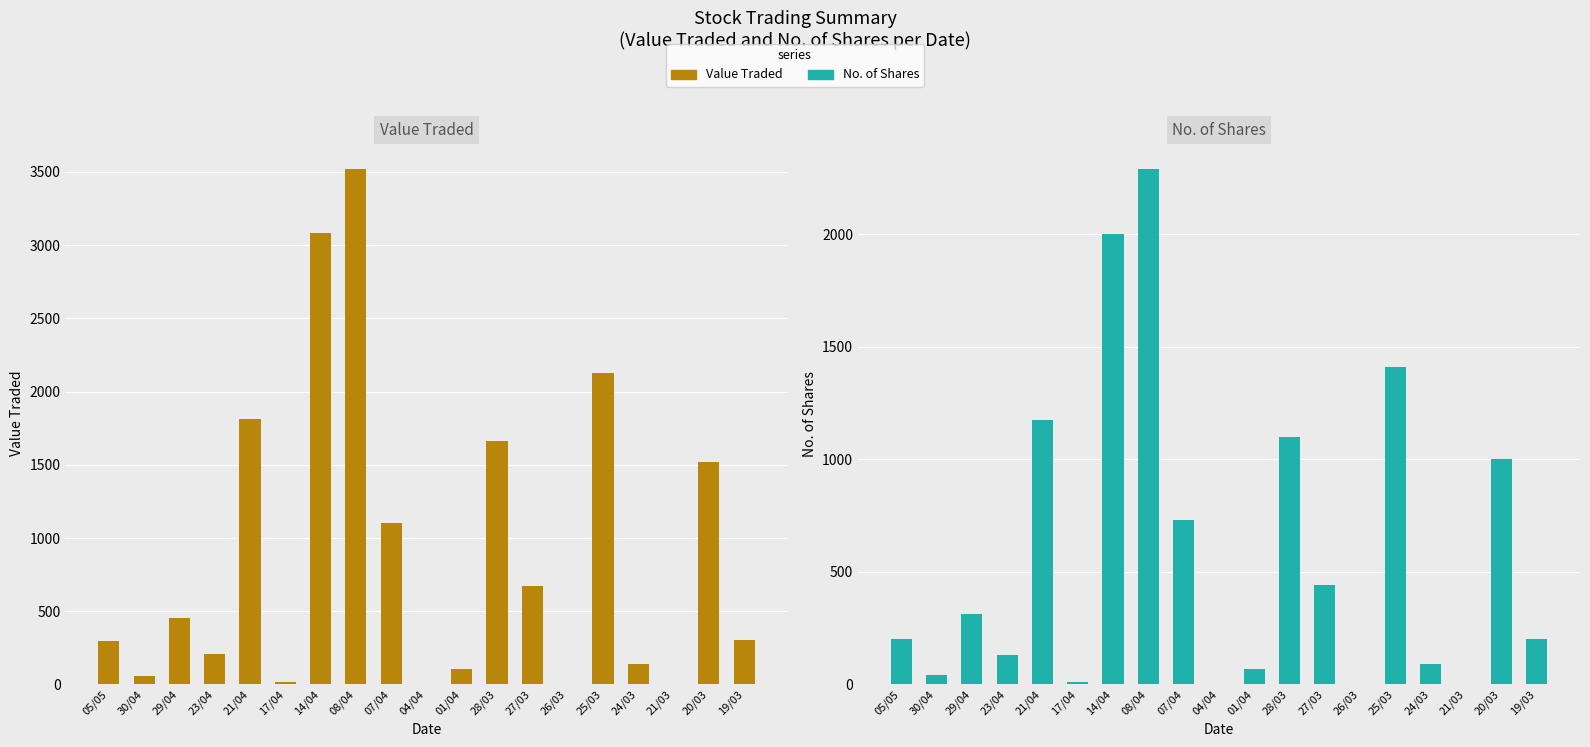

How many bars are there in total?

38